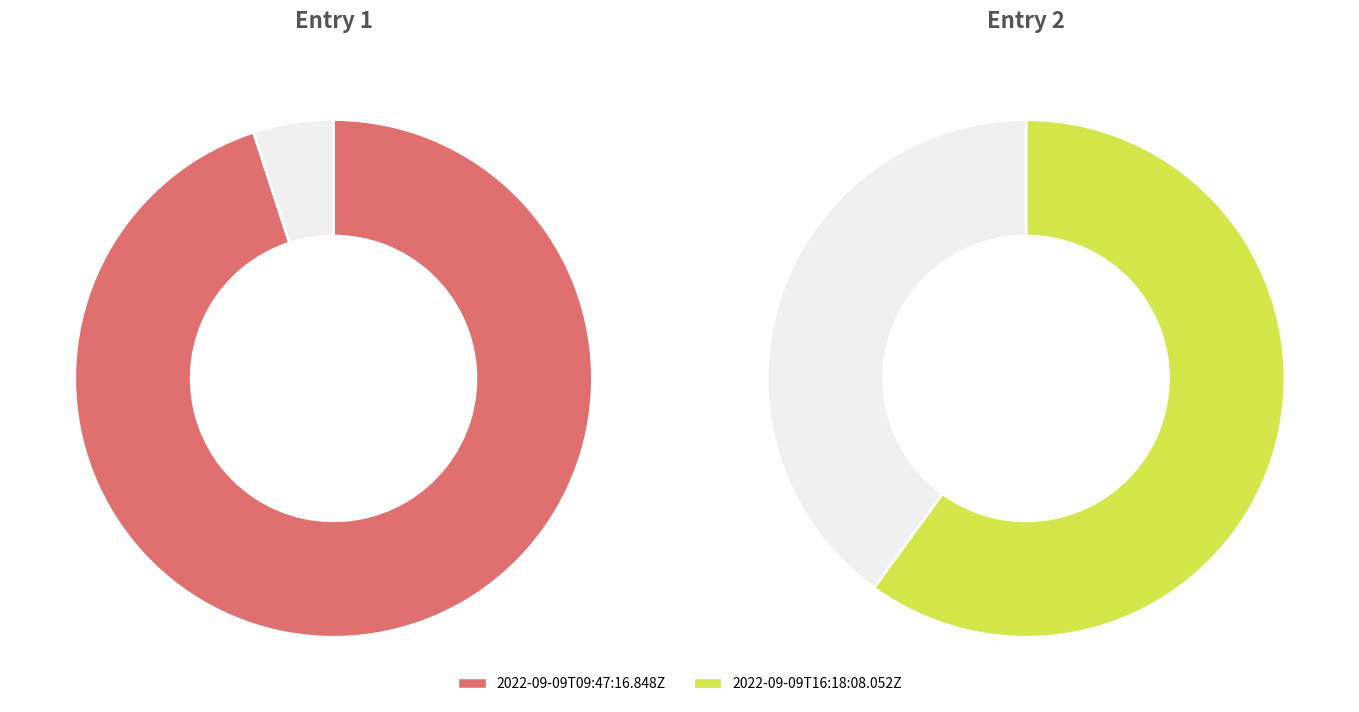

How many slices are in this pie chart?

2